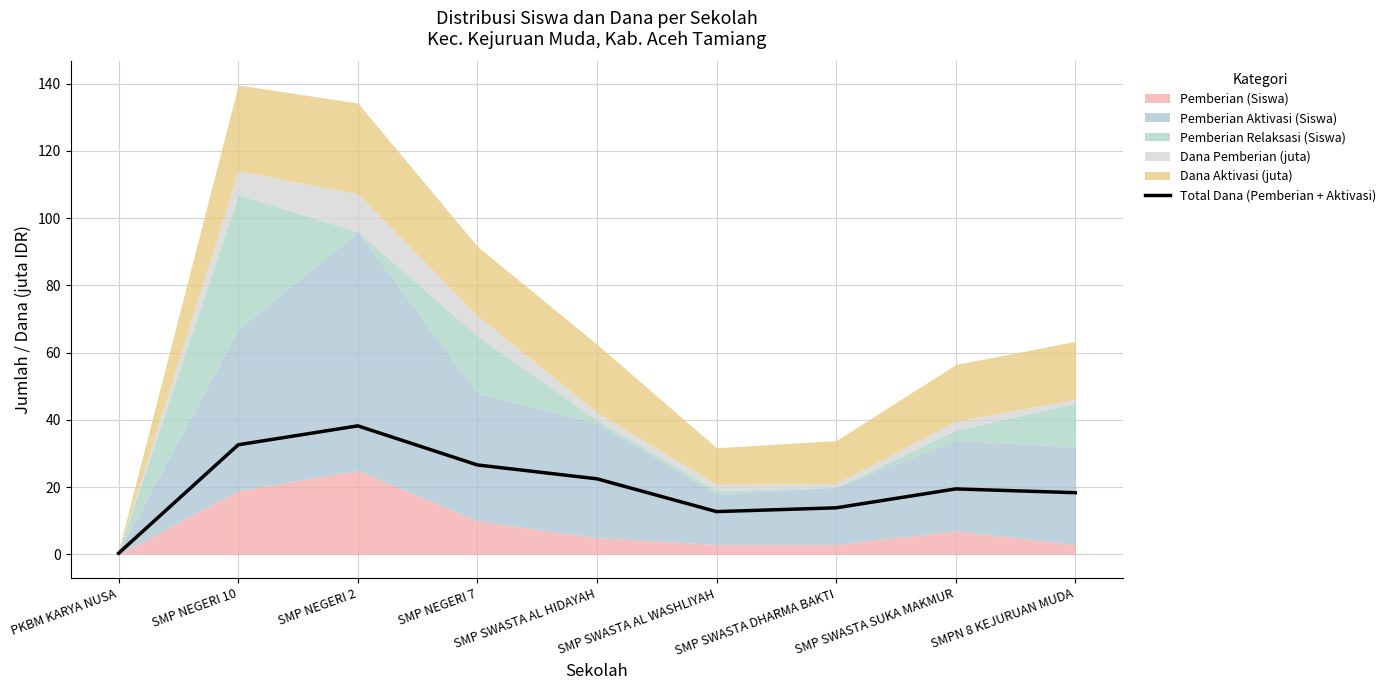

The value at PKBM KARYA NUSA is 0.4. True or false?

True